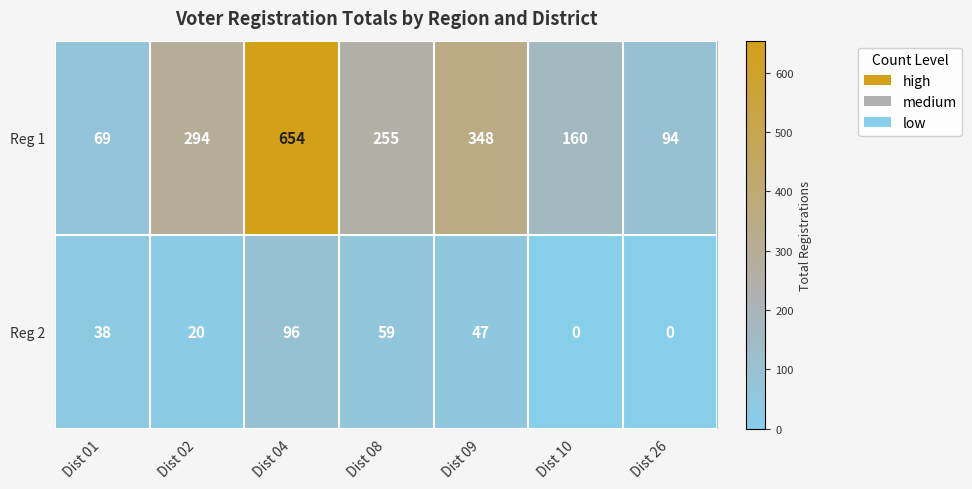

What is the average value of the Reg 1 series?

268